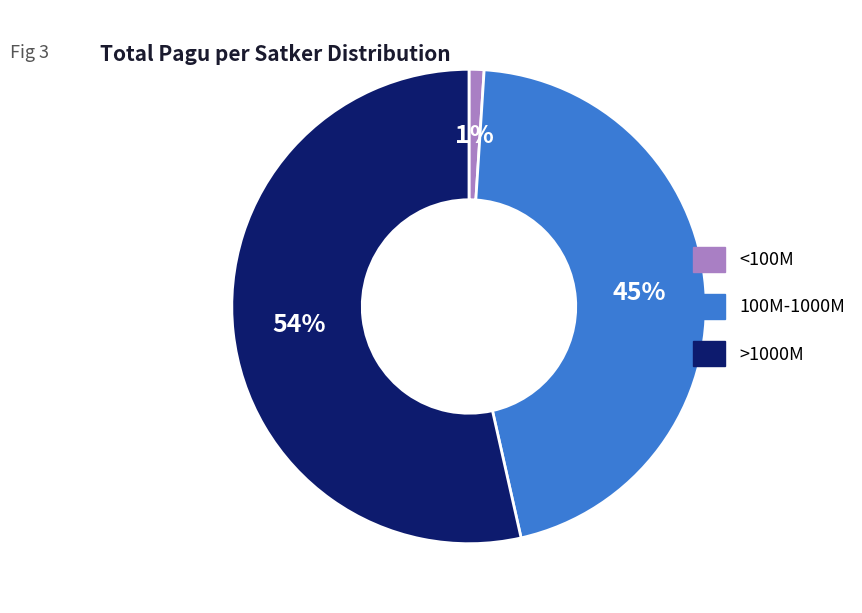

To the nearest percent, what is the combined percentage of <100M and >1000M?

55%